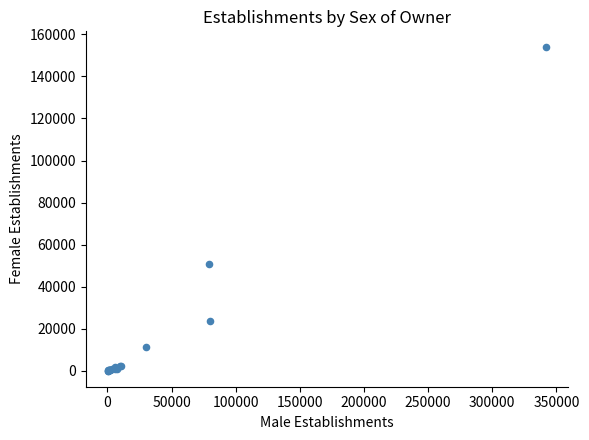

What Y value in the scatter plot is closest to 76903?

50731